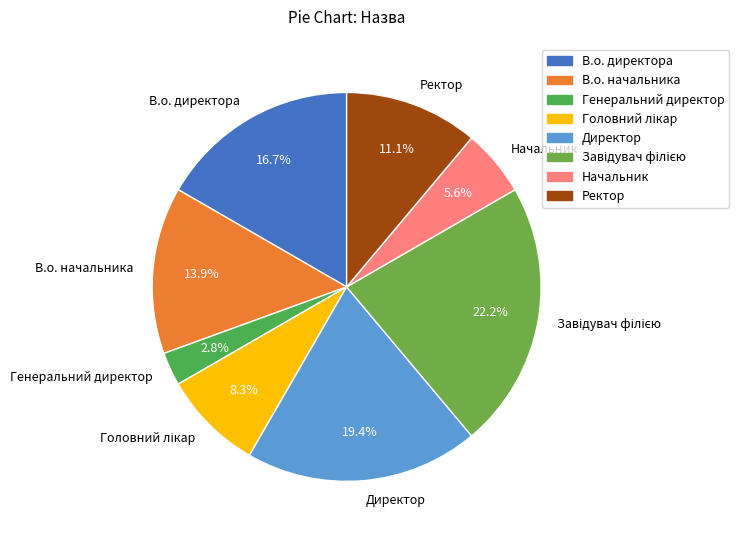

What percentage is the В.о. директора slice, to the nearest percent?

17%